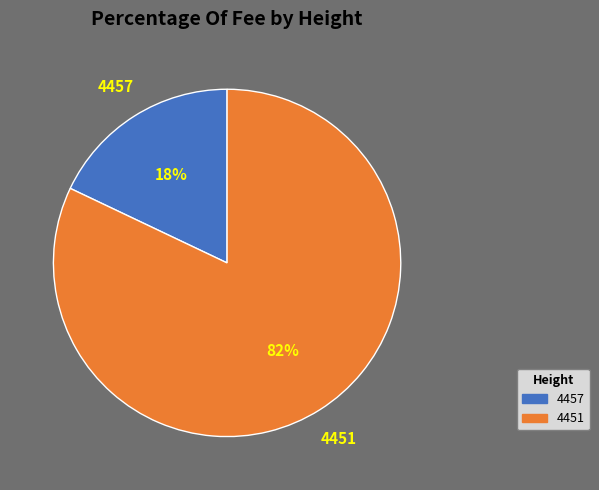

Which slice is the largest?

4451